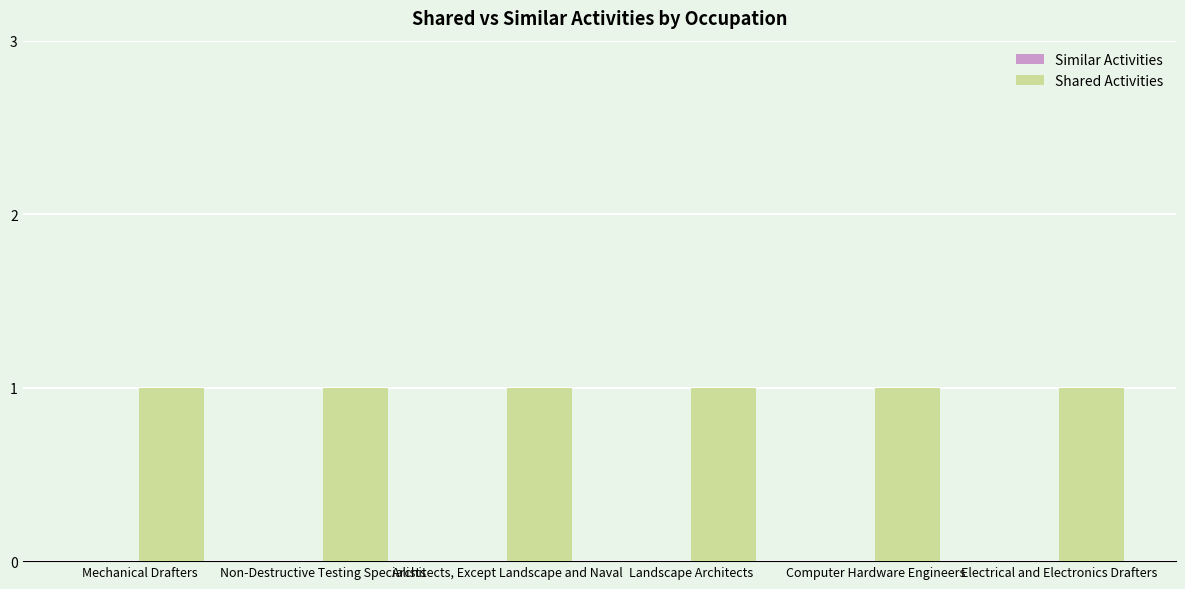

Reading left to right, extract all data points from this chart.

Similar Activities: Mechanical Drafters=0	Non-Destructive Testing Specialists=0	Architects, Except Landscape and Naval=0	Landscape Architects=0	Computer Hardware Engineers=0	Electrical and Electronics Drafters=0
Shared Activities: Mechanical Drafters=1	Non-Destructive Testing Specialists=1	Architects, Except Landscape and Naval=1	Landscape Architects=1	Computer Hardware Engineers=1	Electrical and Electronics Drafters=1